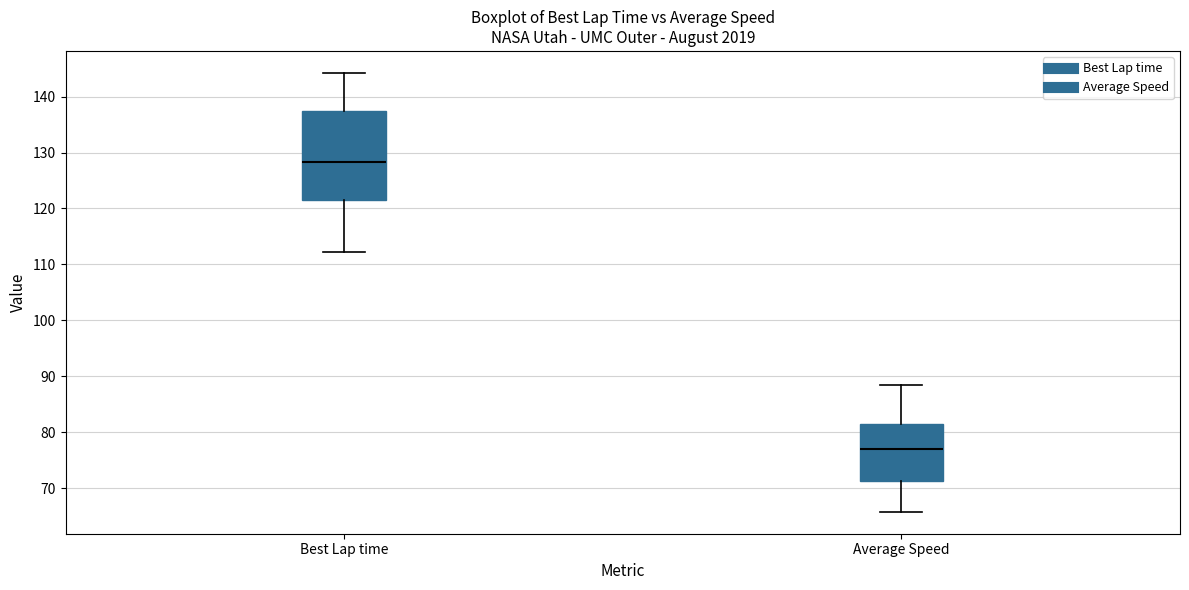

Which box has the lowest median line?

Average Speed